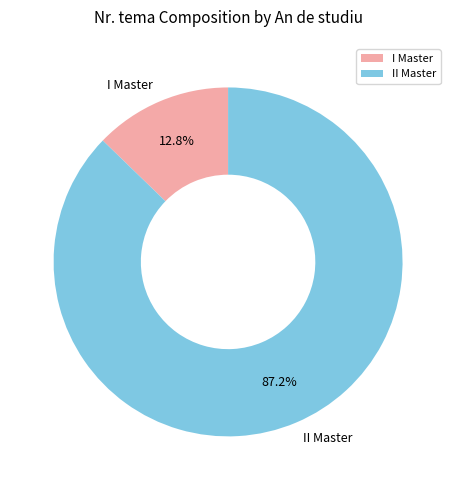

The II Master slice represents 87% of the pie. True or false?

True